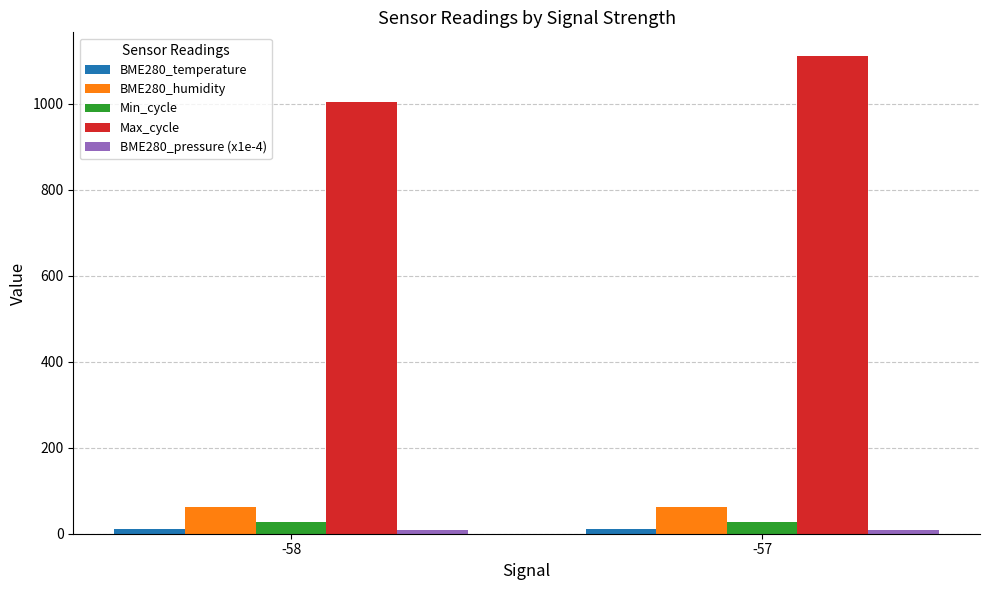

Which label corresponds to the largest value in the chart?

-57